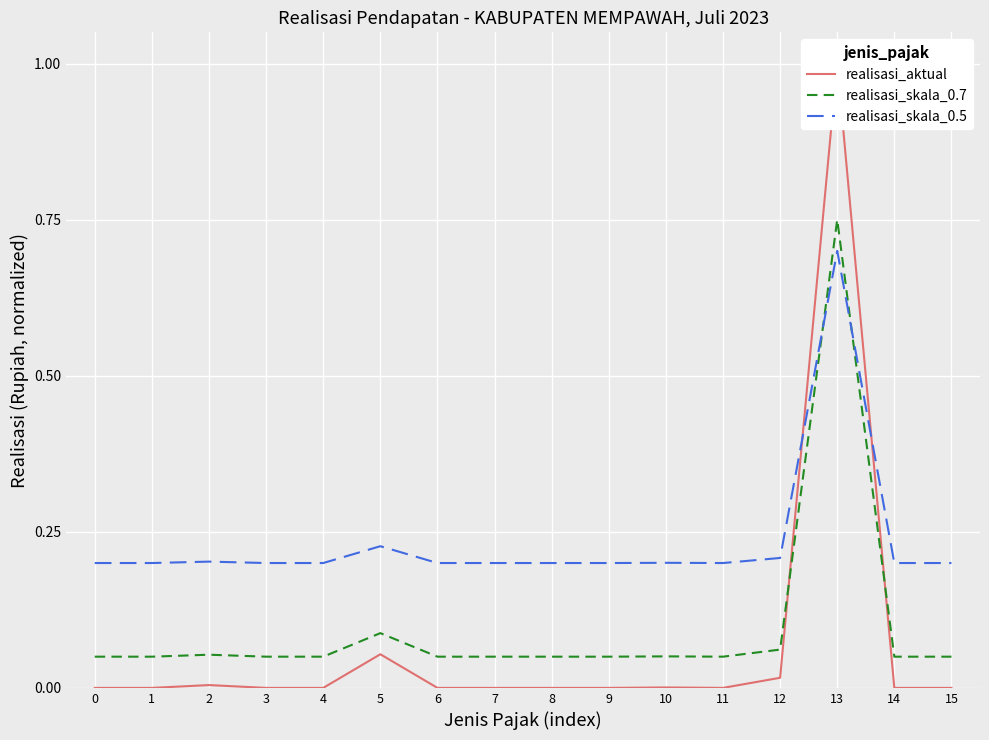

Which series has the widest spread of values?

realisasi_aktual